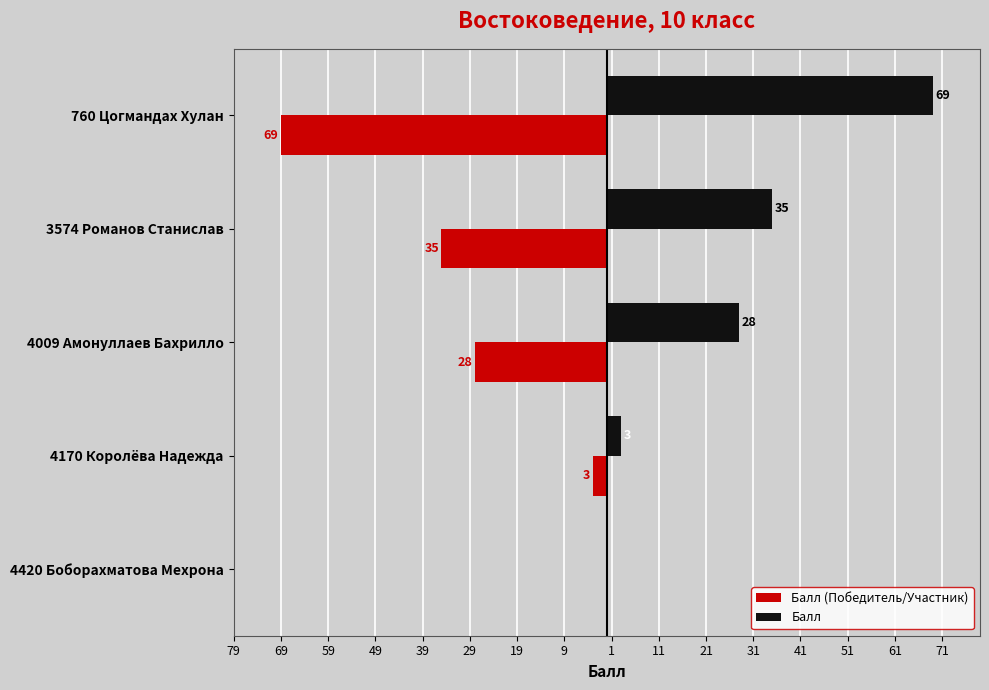

What are all the series names shown in the legend?

Балл (Победитель/Участник), Балл